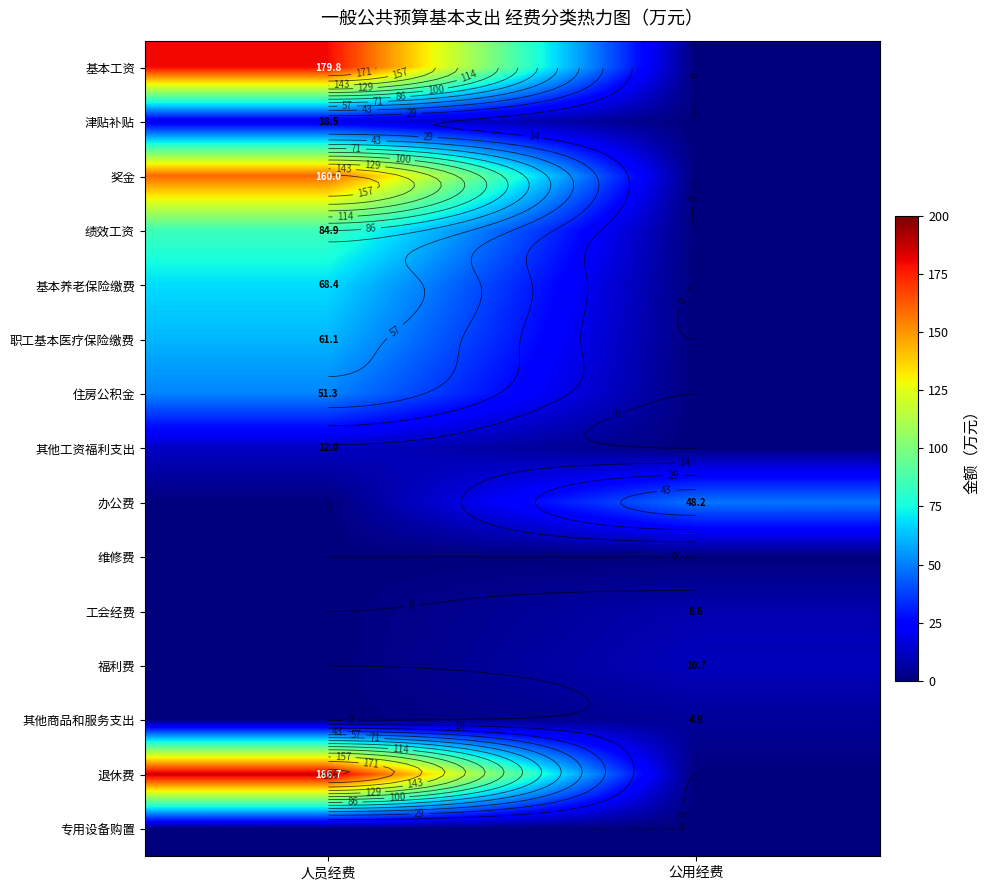

Is it true that 基本养老保险缴费 equals 93.9 at 人员经费?

False